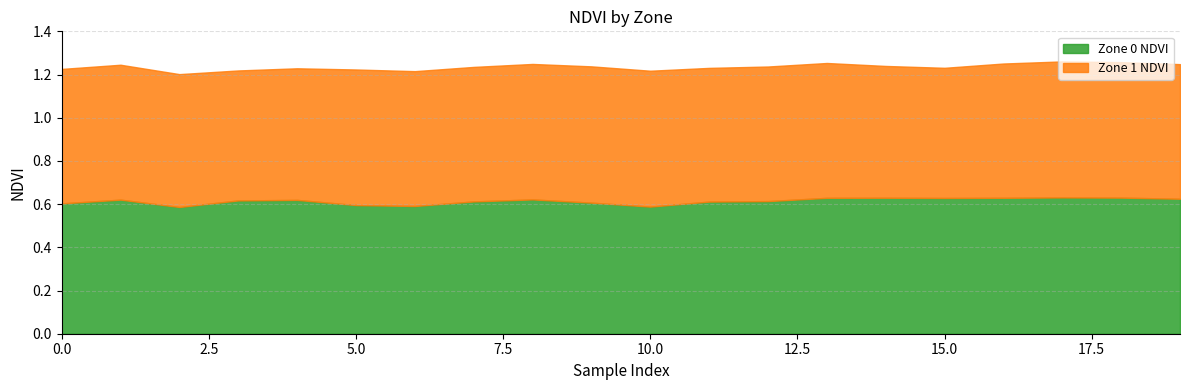

List the labels in order of Zone 1 NDVI value, largest first.

9, 17, 10, 5, 18, 8, 1, 13, 6, 19, 12, 7, 0, 16, 11, 2, 14, 4, 15, 3